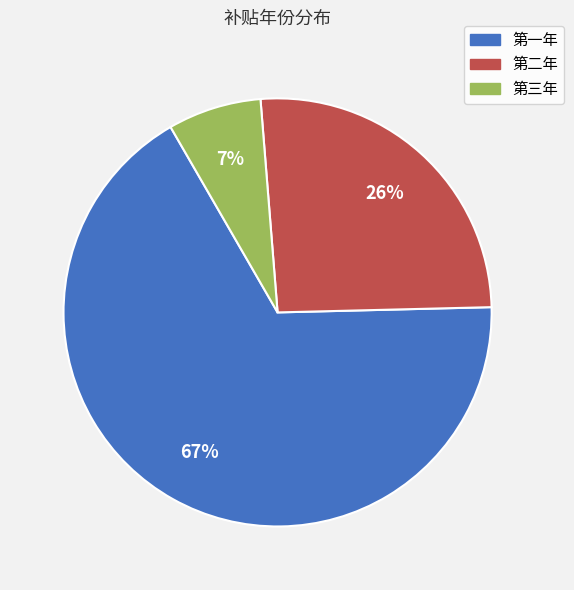

What is the ratio of the value at 第二年 to the value at 第一年?

0.4